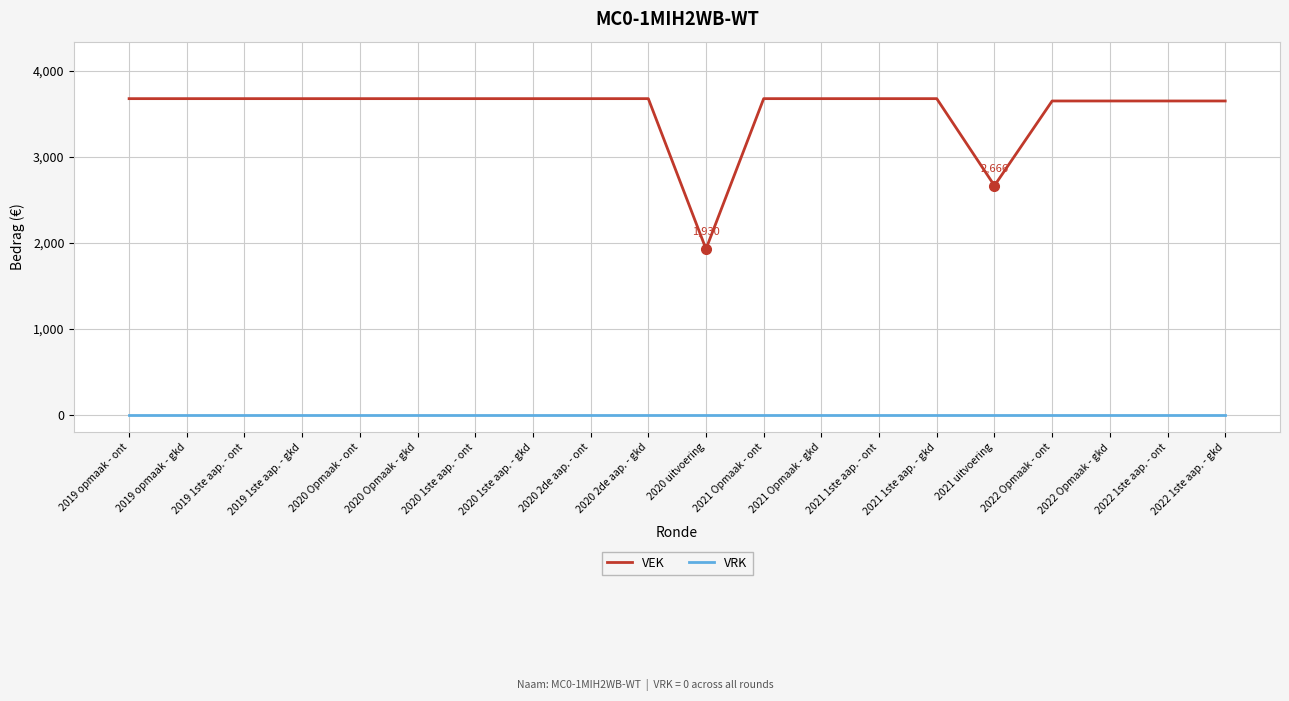

What value does the VEK series have at 2021 Opmaak - gkd?

3676